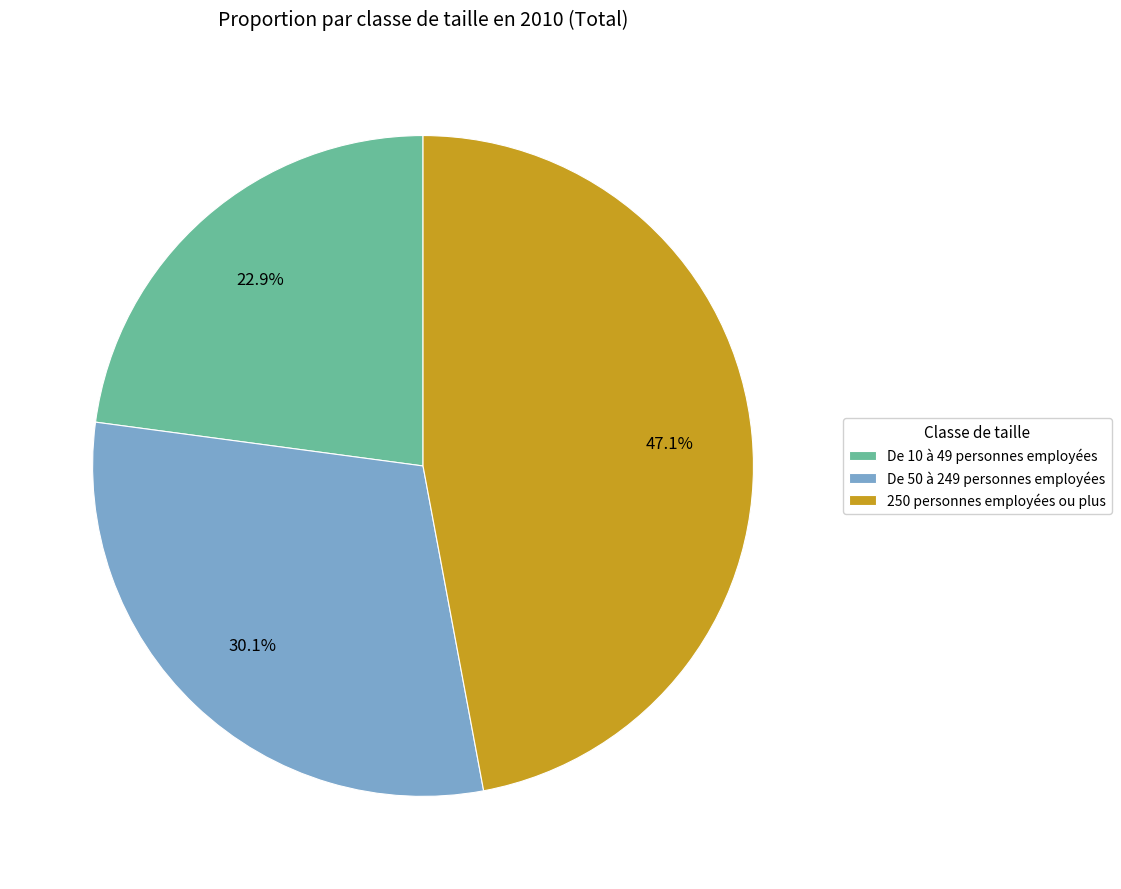

What percentage is the De 10 à 49 personnes employées slice, to the nearest percent?

23%